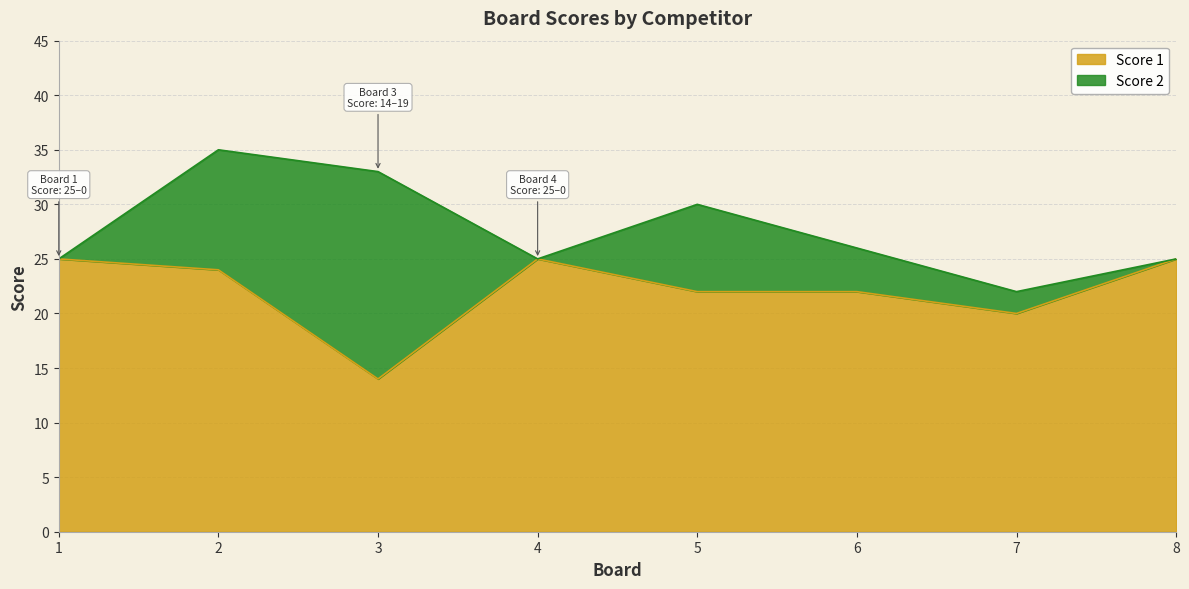

What is the ratio of the value at 7 to the value at 3?

1.4